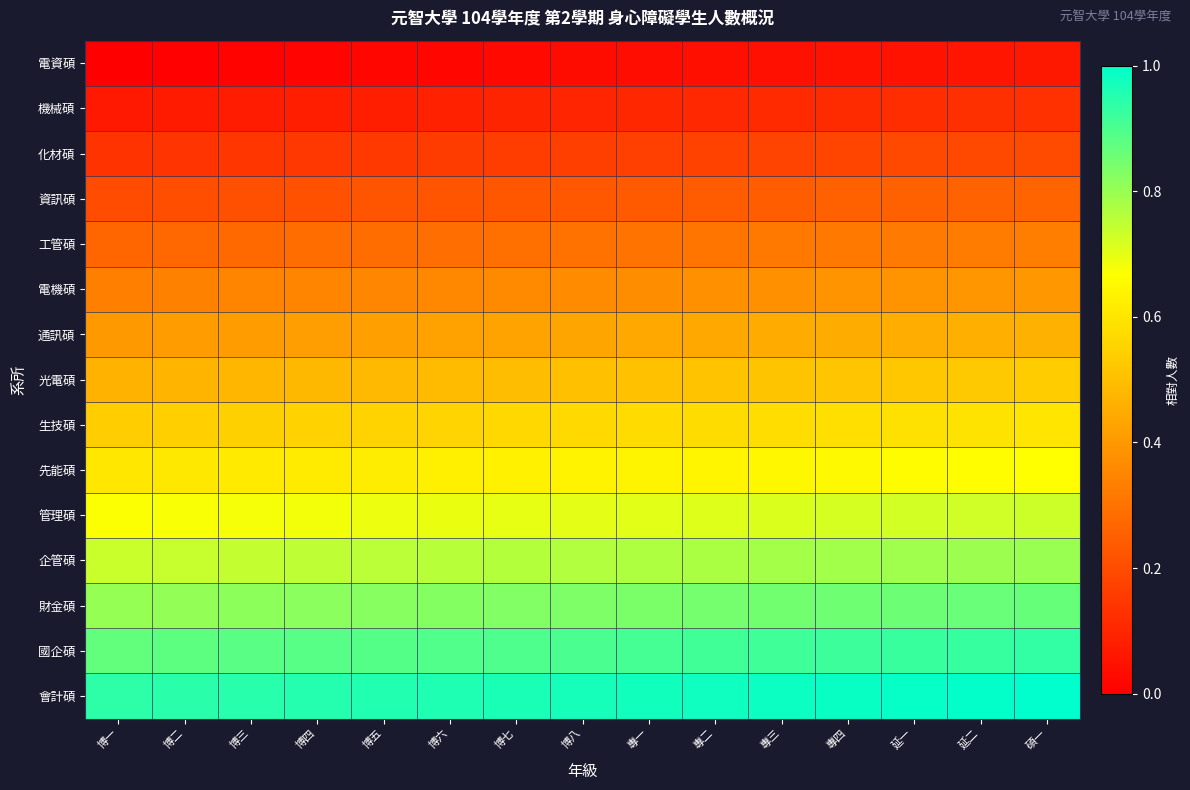

At how many categories does at least one series exceed 0?

15